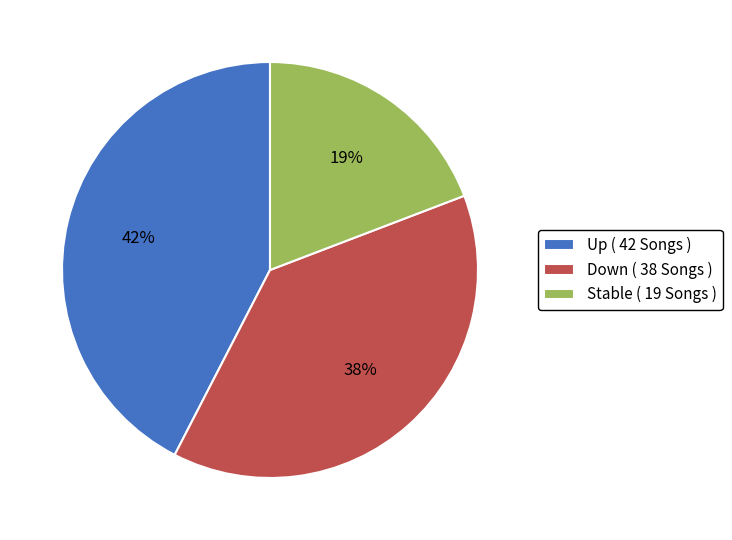

What percentage is the Stable ( 19 Songs ) slice, to the nearest percent?

19%